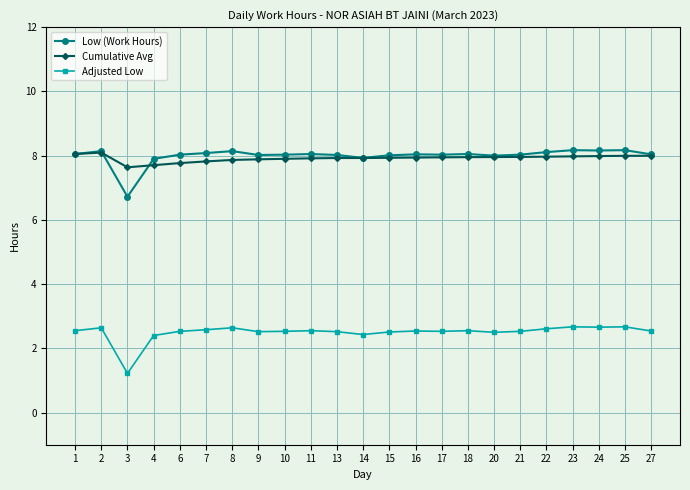

What is the smallest value displayed?

1.2